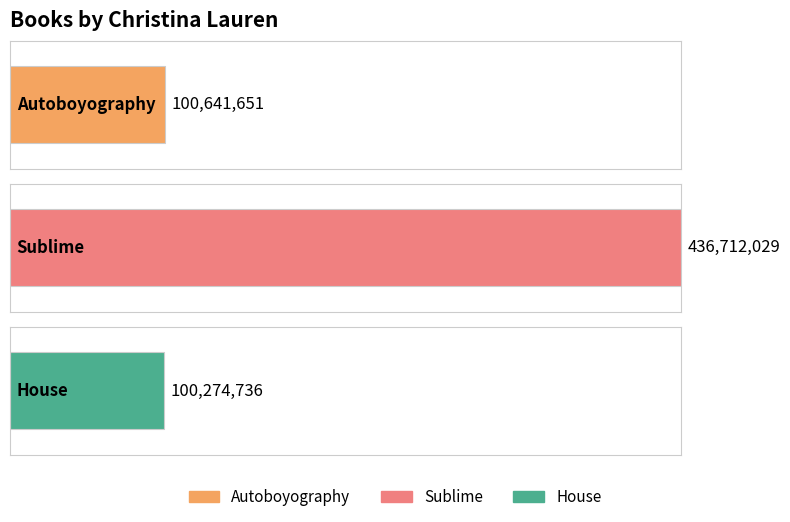

What is the difference between the second highest and minimum values?

366915